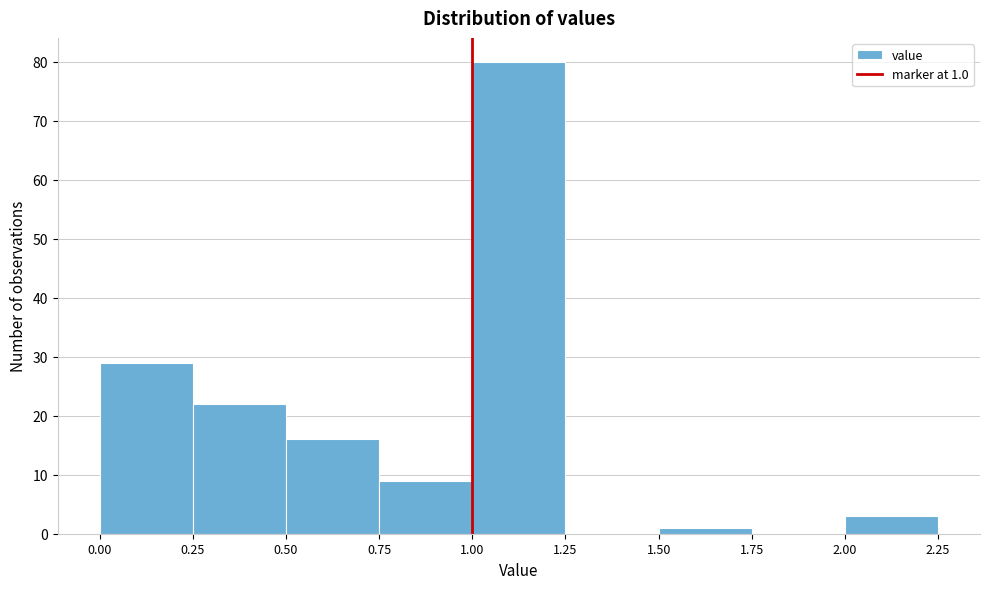

Which range on the x-axis has the tallest bar?

1.00 to 1.25